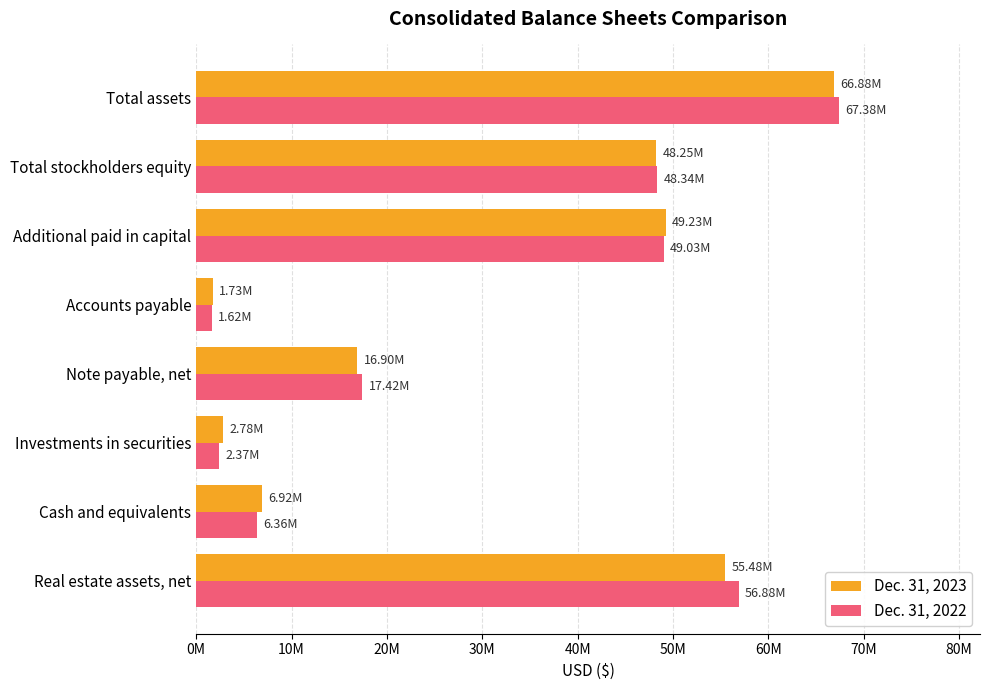

What is the lowest value of the Dec. 31, 2022 series?

1622784